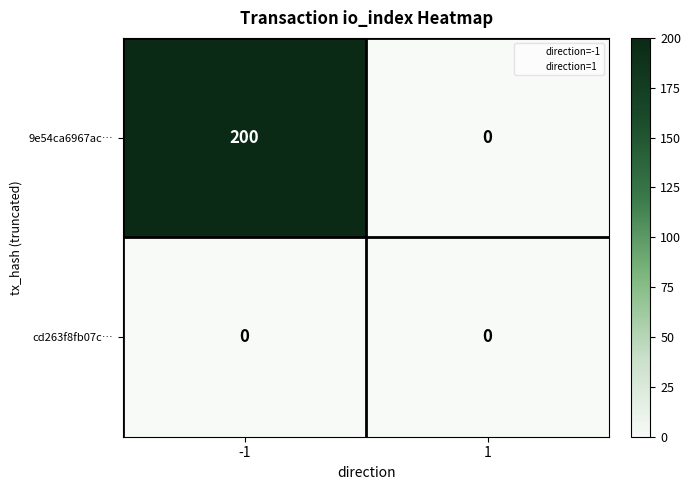

At -1, list the series in order from largest to smallest.

9e54ca6967ac…, cd263f8fb07c…